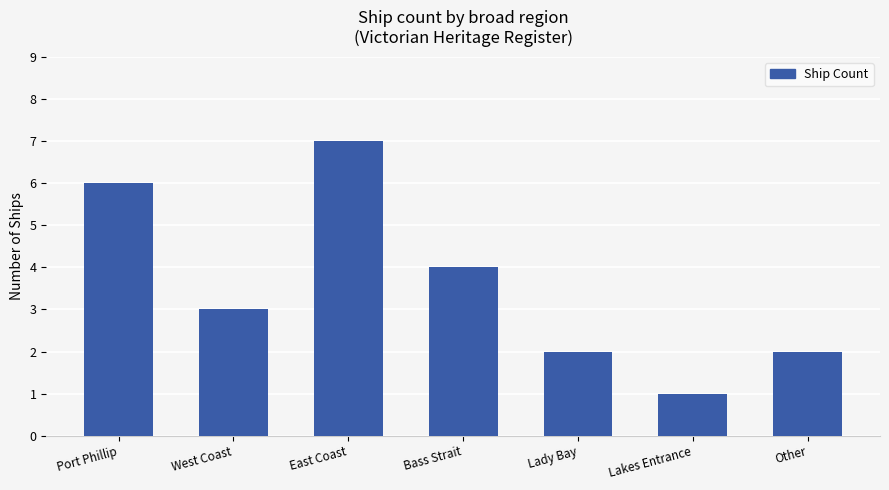

Where does the data first go above 3?

Port Phillip